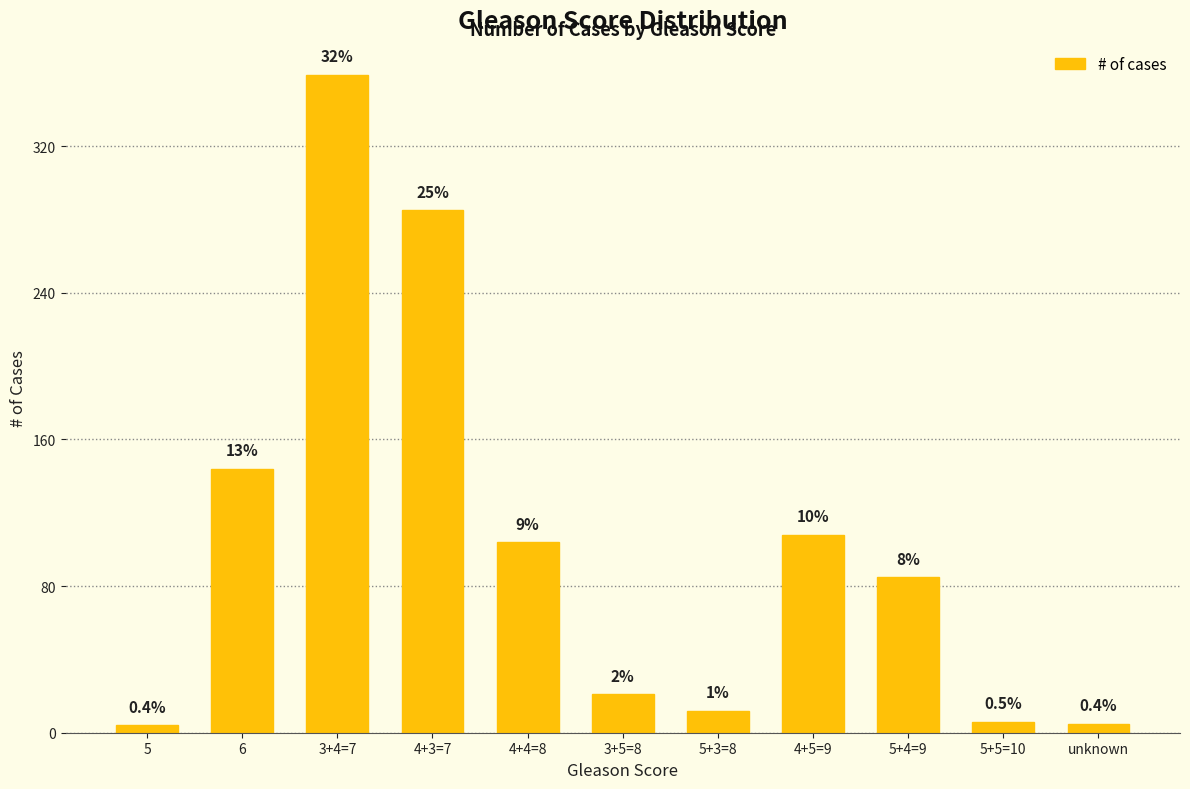

Reading left to right, what are all the values shown in this chart?

5=4	6=144	3+4=7=359	4+3=7=285	4+4=8=104	3+5=8=21	5+3=8=12	4+5=9=108	5+4=9=85	5+5=10=6	unknown=5